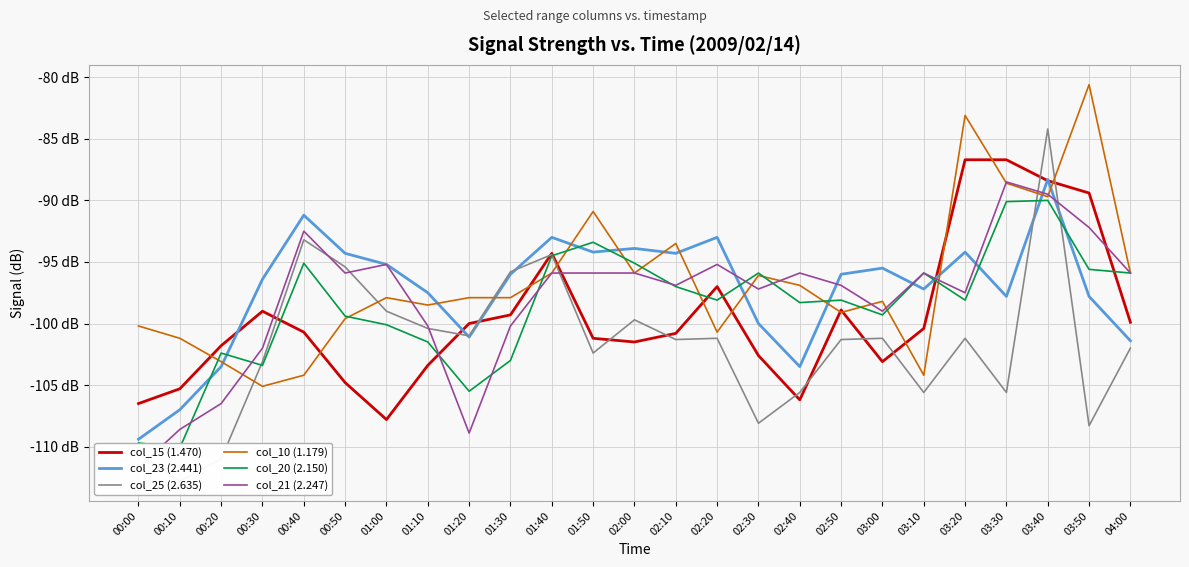

Read the col_23 (2.441) value at 00:00.

-109.4